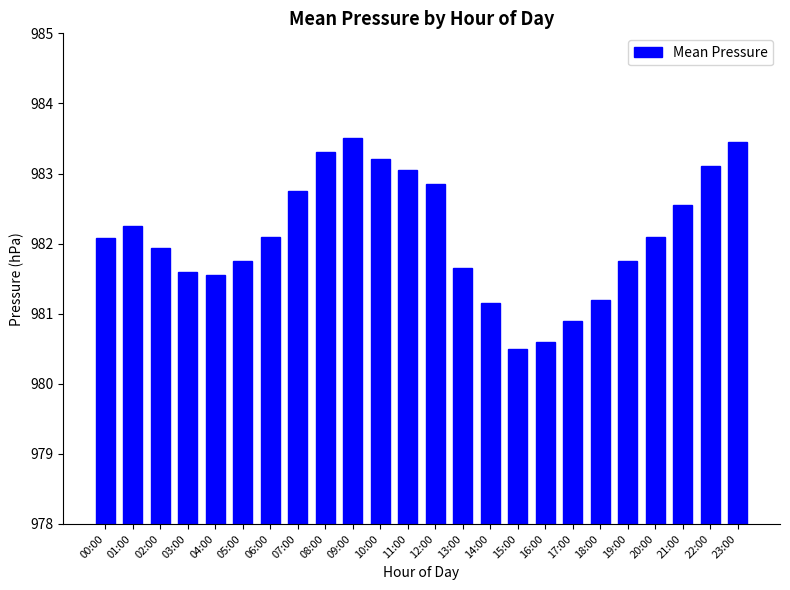

What is the label of the 22nd bar from the right?

02:00